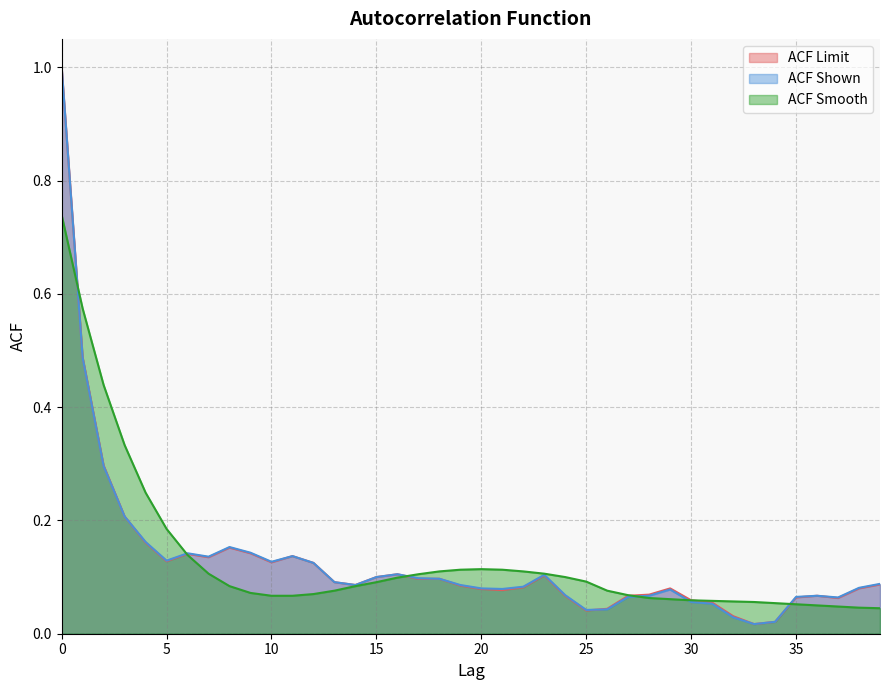

Reading left to right, transcribe all the data shown in this chart.

acf_li: 1.0	0.5	0.3	0.2	0.2	0.1	0.1	0.1	0.2	0.1	0.1	0.1	0.1	0.1	0.1	0.1	0.1	0.1	0.1	0.1	0.1	0.1	0.1	0.1	0.1	0.0	0.0	0.1	0.1	0.1	0.1	0.1	0.0	0.0	0.0	0.1	0.1	0.1	0.1	0.1
acf_shown: 1.0	0.5	0.3	0.2	0.2	0.1	0.1	0.1	0.2	0.1	0.1	0.1	0.1	0.1	0.1	0.1	0.1	0.1	0.1	0.1	0.1	0.1	0.1	0.1	0.1	0.0	0.0	0.1	0.1	0.1	0.1	0.1	0.0	0.0	0.0	0.1	0.1	0.1	0.1	0.1
acf_shown_smooth: 0.7	0.6	0.4	0.3	0.2	0.2	0.1	0.1	0.1	0.1	0.1	0.1	0.1	0.1	0.1	0.1	0.1	0.1	0.1	0.1	0.1	0.1	0.1	0.1	0.1	0.1	0.1	0.1	0.1	0.1	0.1	0.1	0.1	0.1	0.1	0.1	0.1	0.0	0.0	0.0